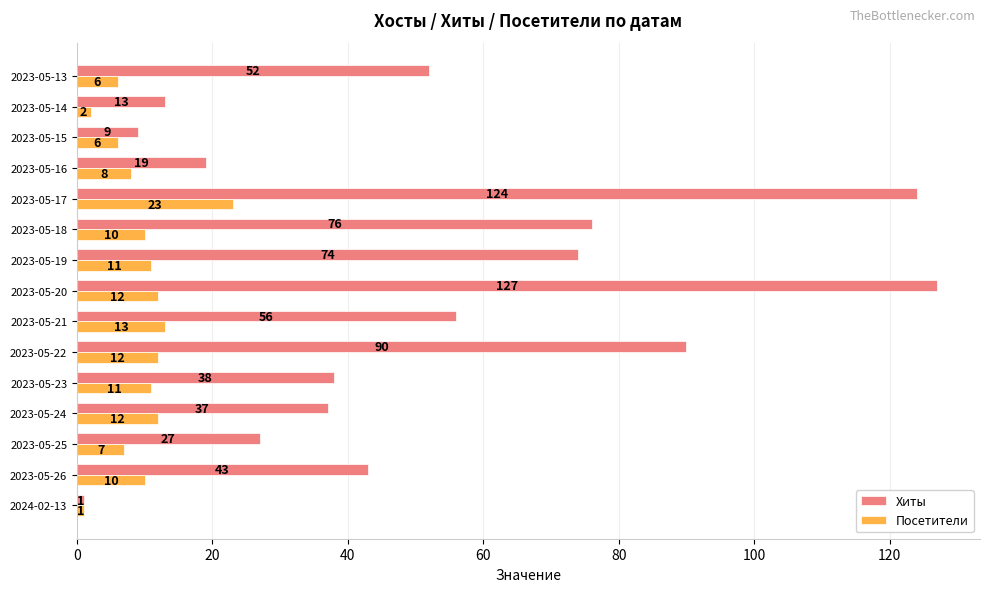

What are all the series names shown in the legend?

Хиты, Посетители